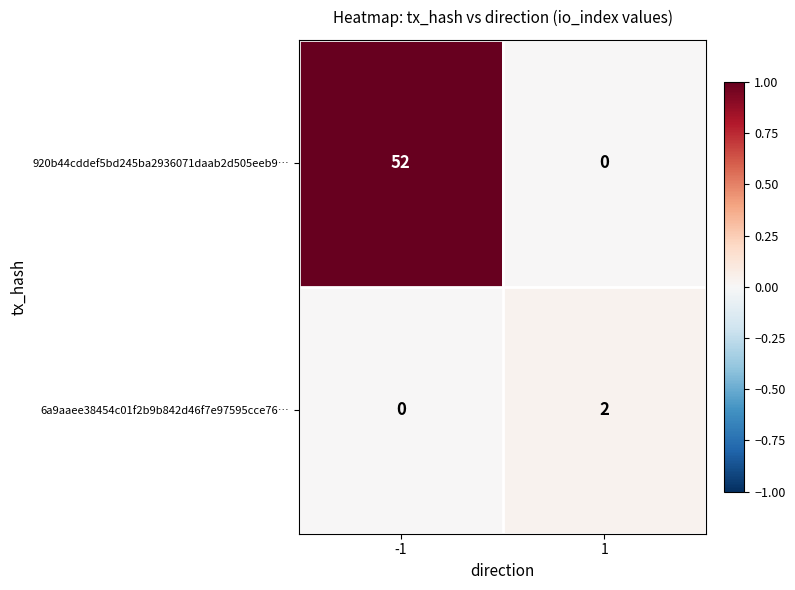

Read the 920b44cddef5bd245ba2936071daab2d505eeb9… value at -1, to the nearest 10.

50